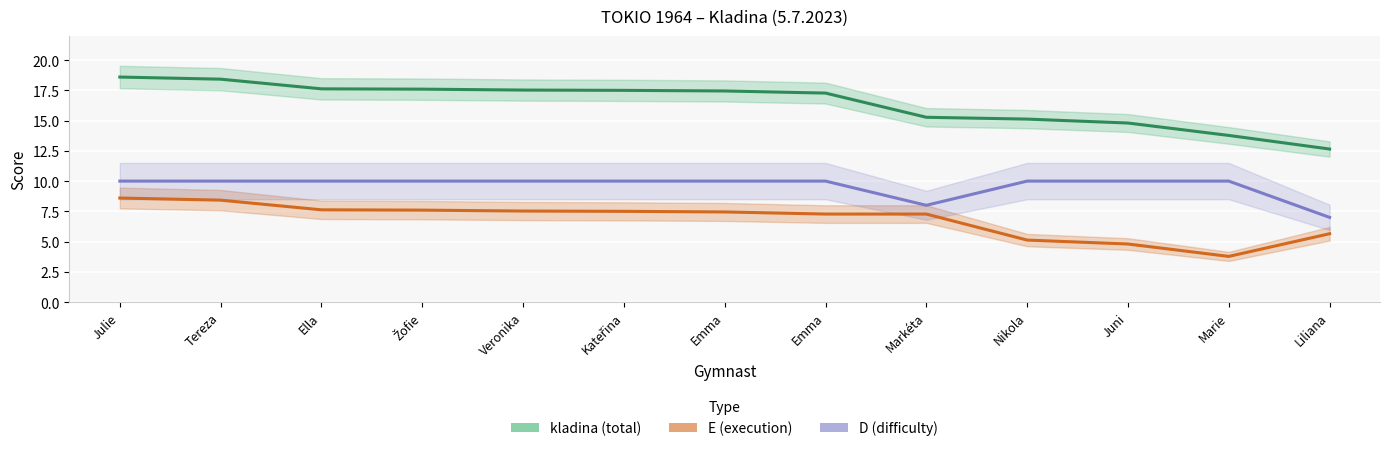

Read the D (difficulty) value at Tereza.

10.0